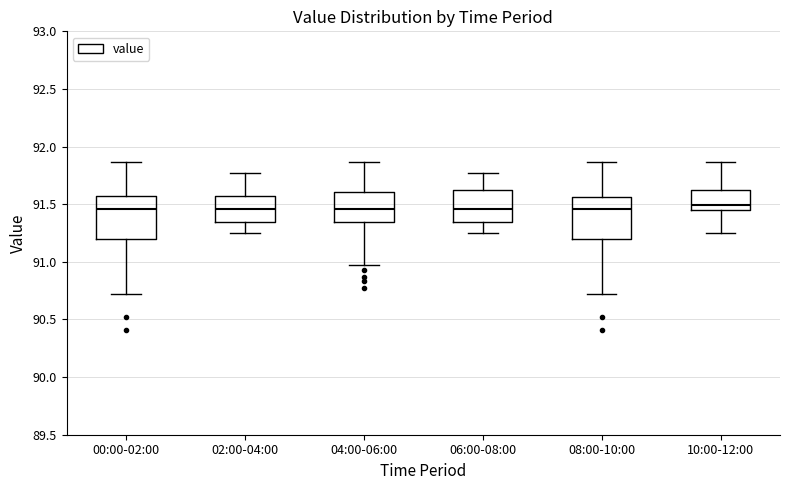

Where is the upper edge of the box for 10:00-12:00 on the y-axis? The values are not printed on the chart, so give them approximately, as read against the axis.

91.60